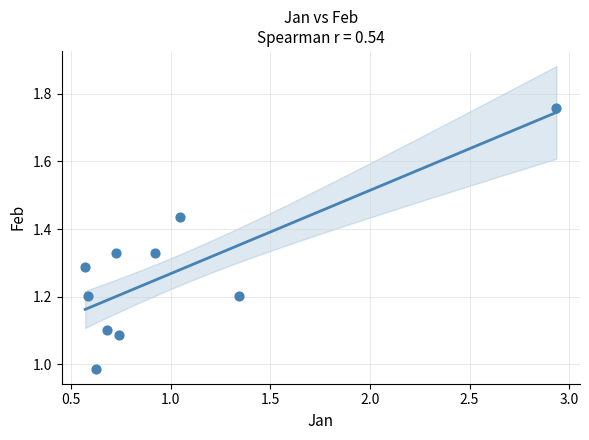

What is the range of X values (max minus min)?

2.4